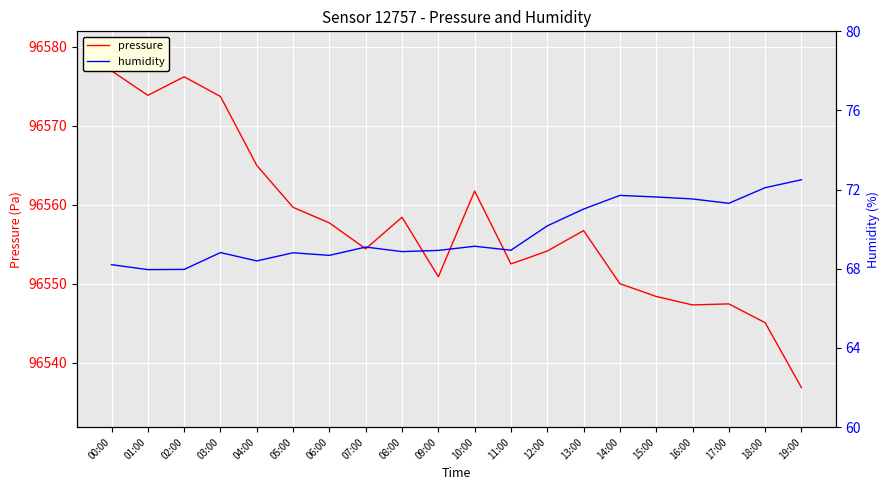

What is the sum of the humidity values at 02:00 and 17:00?

139.3